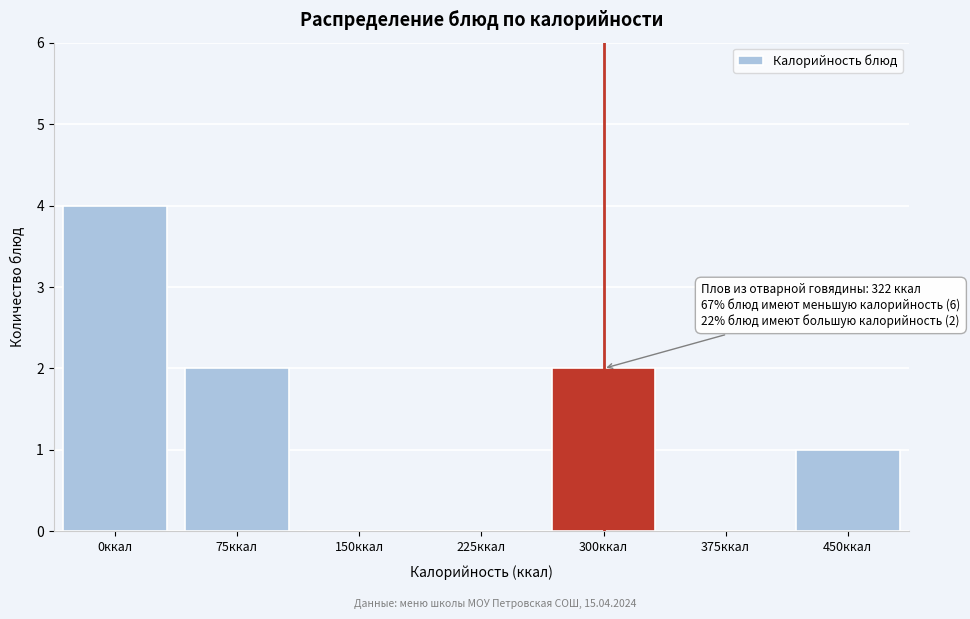

Reading right to left, extract all data points from this chart.

450ккал=1	375ккал=0	300ккал=2	225ккал=0	150ккал=0	75ккал=2	0ккал=4